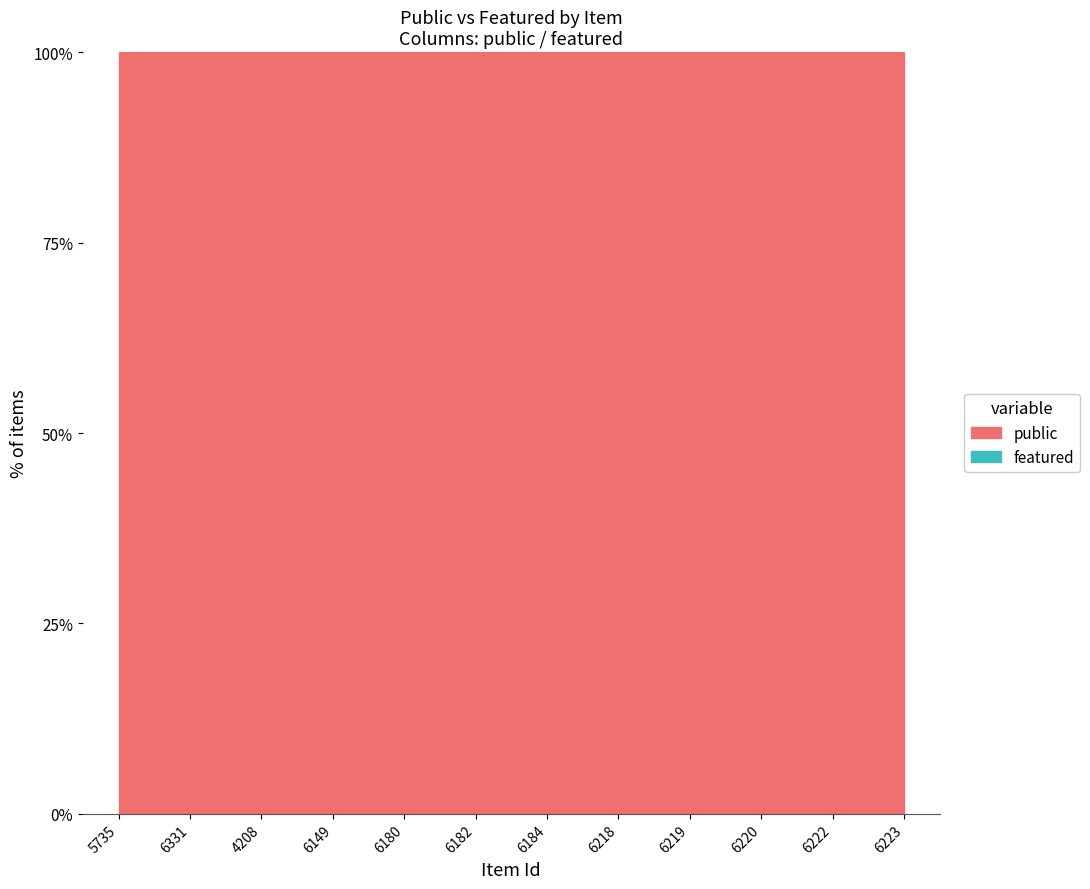

What is the value of the public point at the 6th from the left?

1